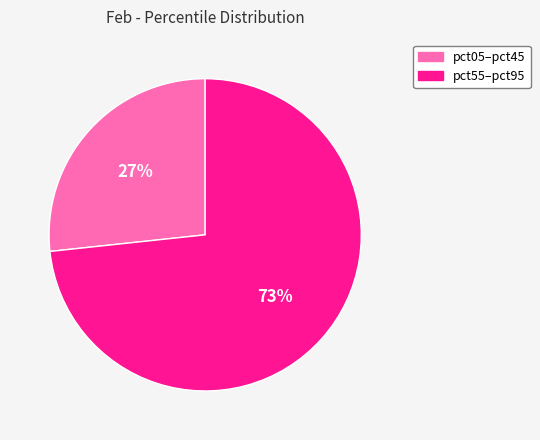

To the nearest percent, what is the average slice percentage?

50%